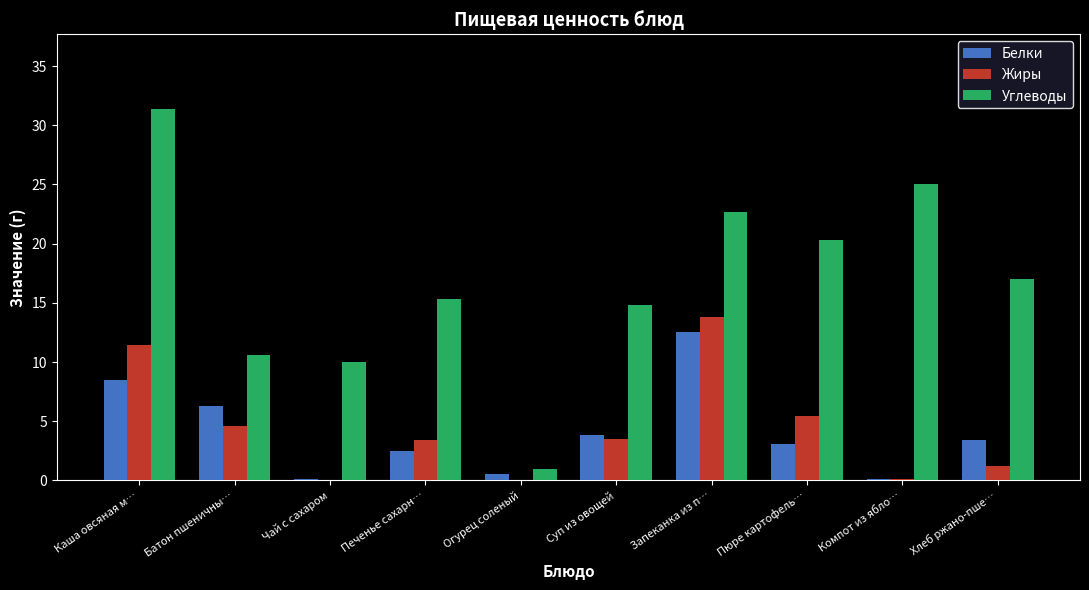

What is the sum of all Углеводы values?

168.1